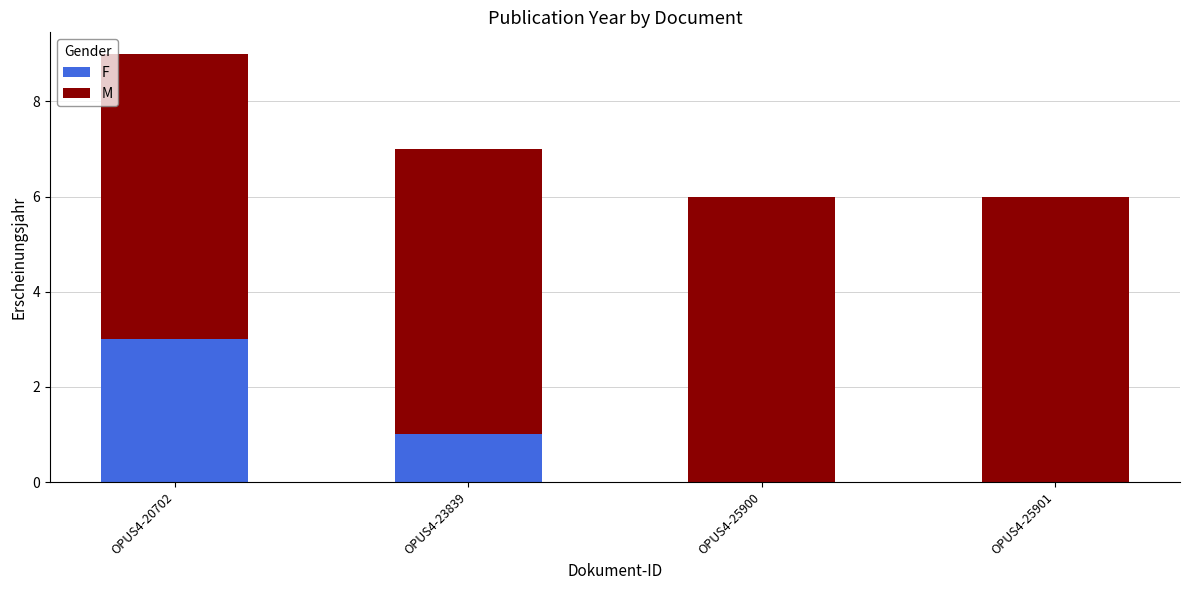

True or false: F has a value of 0 at OPUS4-25900.

True